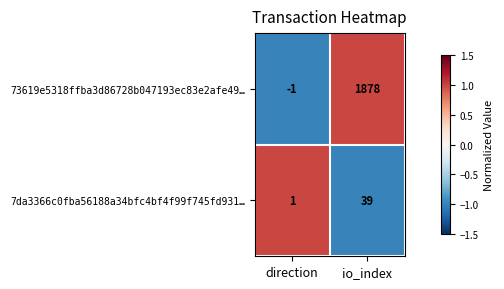

At which label is 73619e5318ffba3d86728b047193ec83e2afe49… closest to 938?

direction